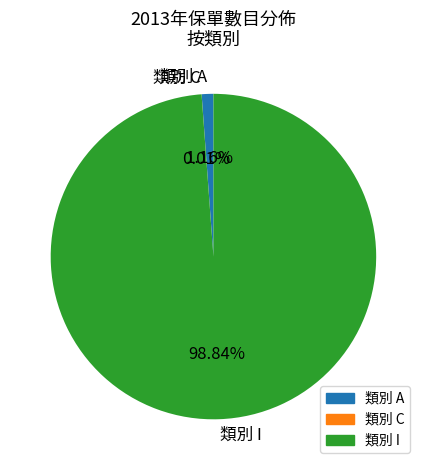

Between 類別 A and 類別 I, which is larger?

類別 I